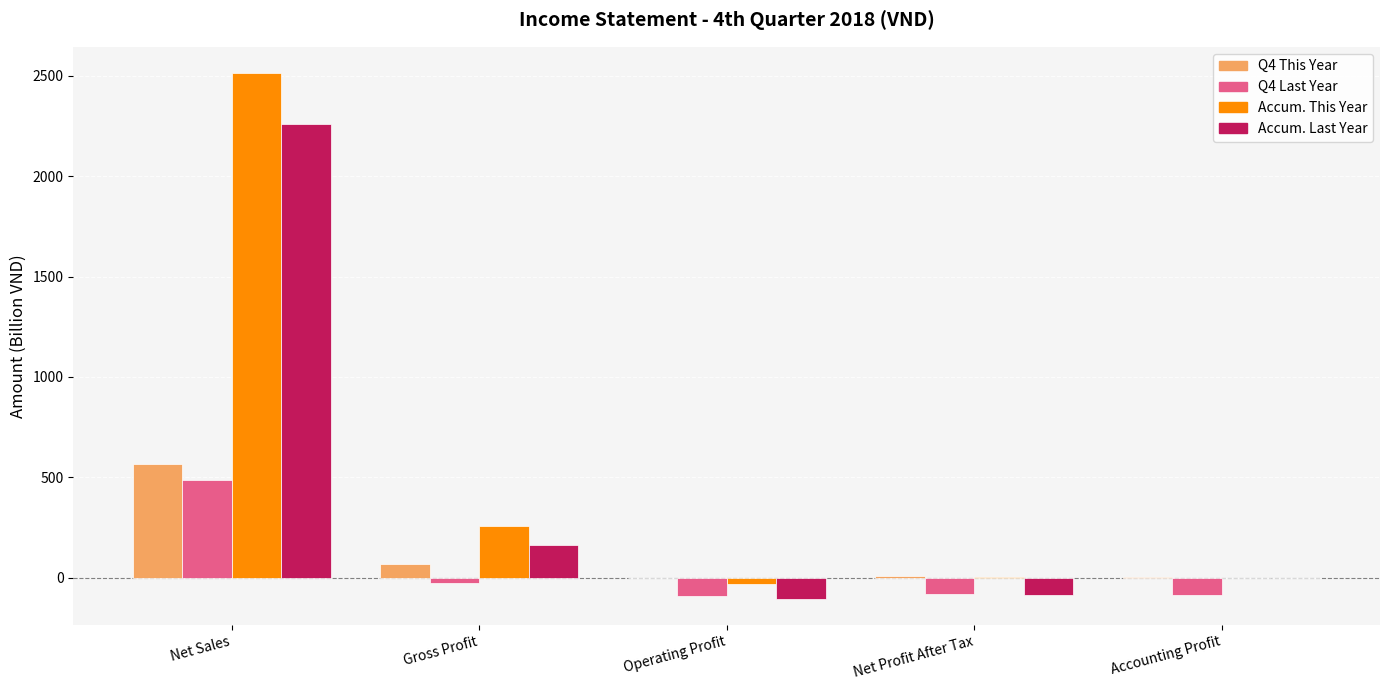

At which label does Accum. This Year reach its peak?

Net Sales